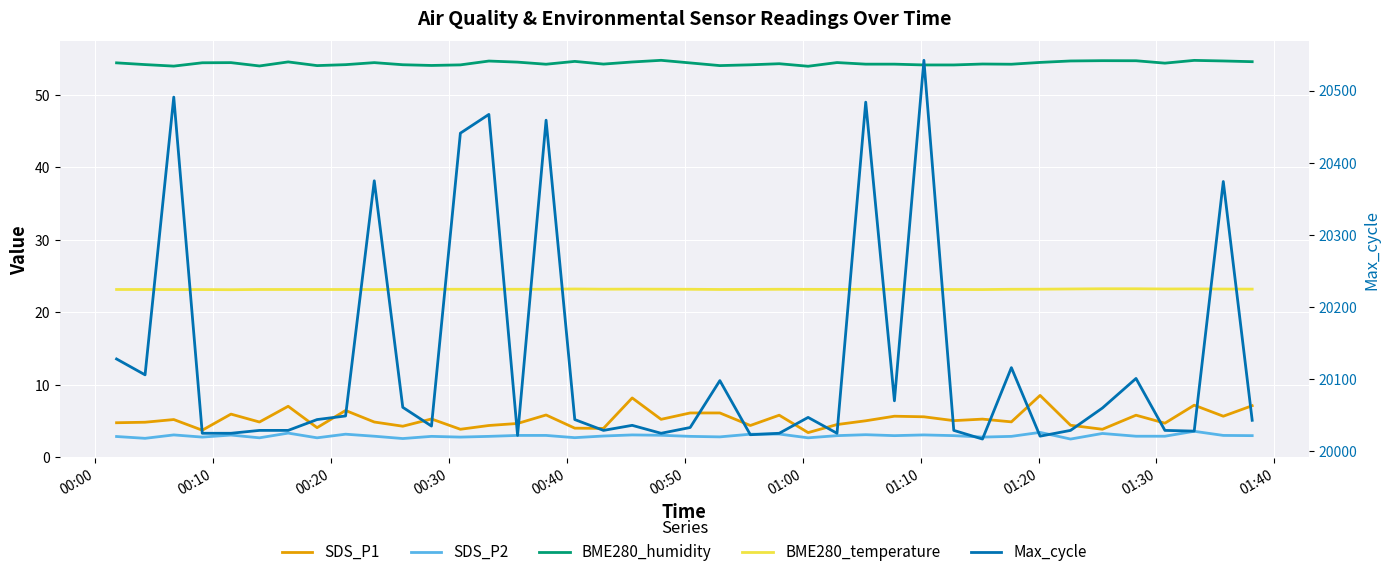

True or false: BME280_temperature and BME280_humidity cross at least once.

False